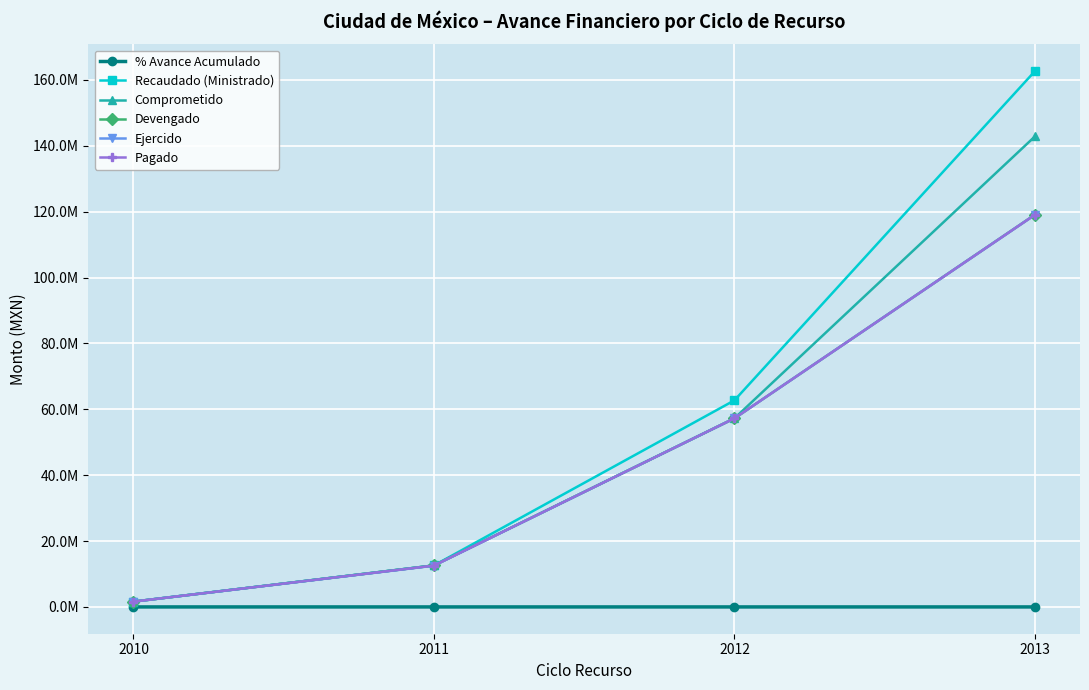

Rank the series by their maximum value, from lowest to highest.

% Avance Acumulado, Ejercido, Pagado, Devengado, Comprometido, Recaudado (Ministrado)